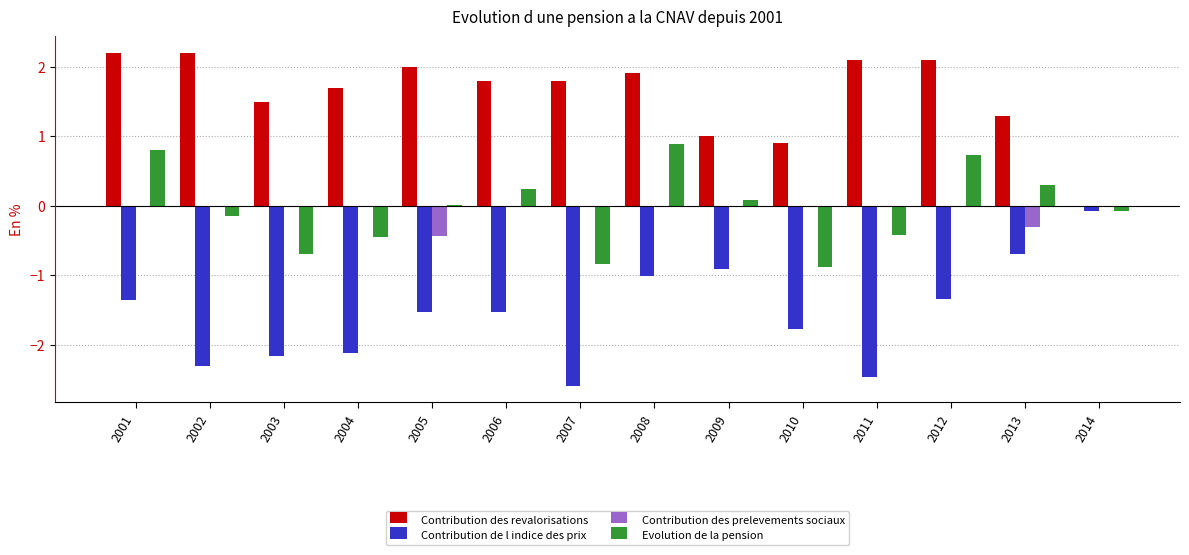

True or false: Evolution de la pension has a value of 0.3 at 2013.

True